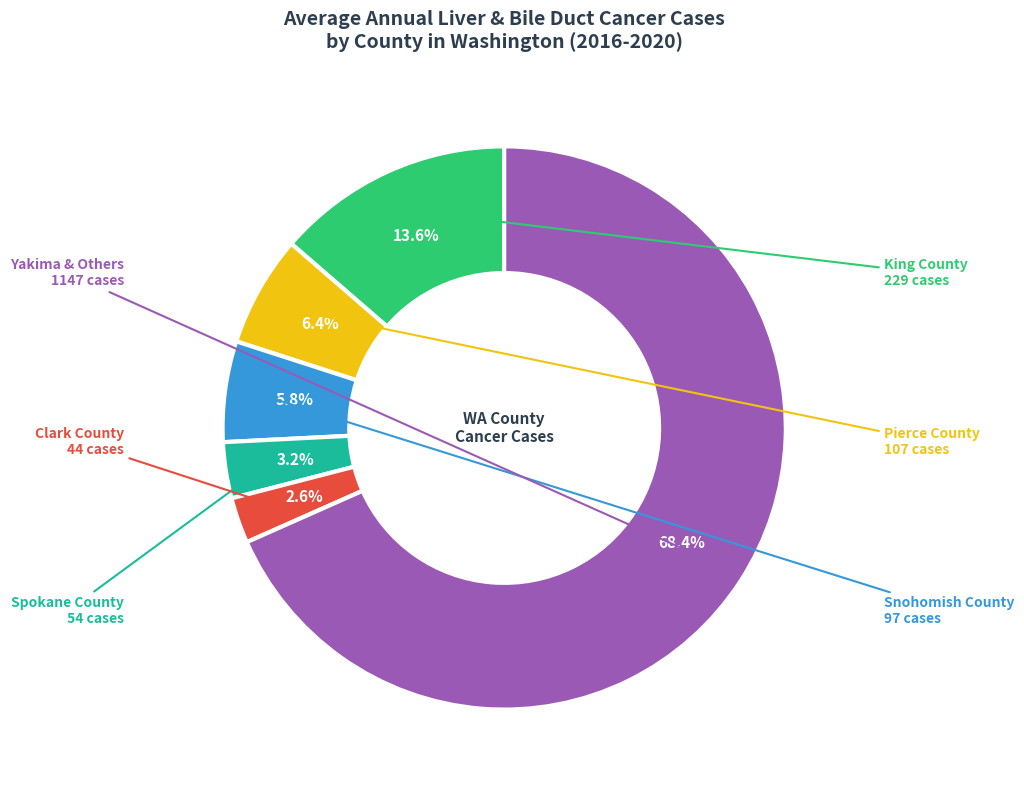

Does any single category account for the majority?

Yes